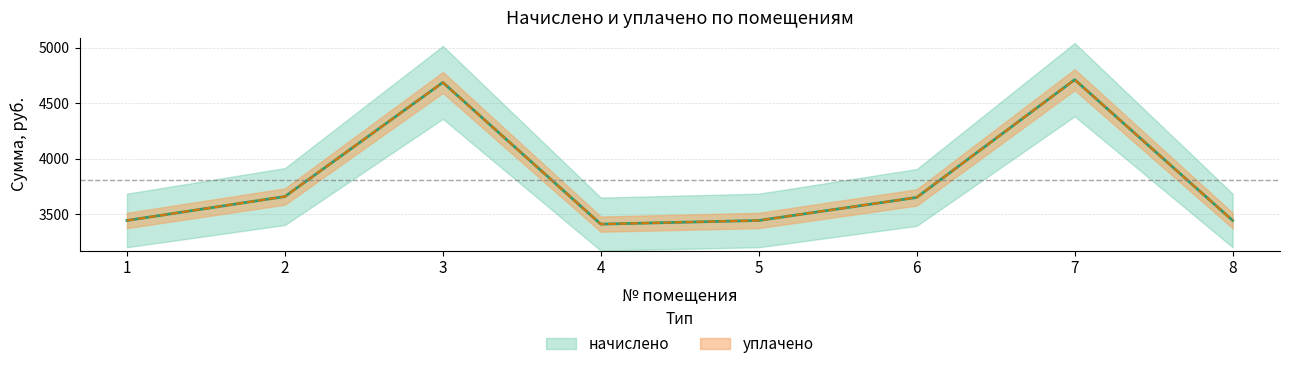

Which has a higher value, 2 or 5?

2